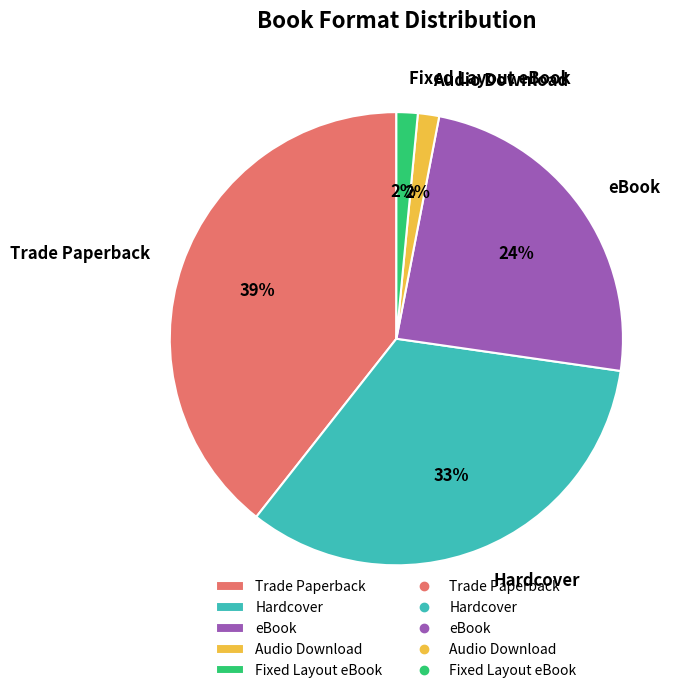

To the nearest percent, what is the combined percentage of Trade Paperback and Fixed Layout eBook?

41%